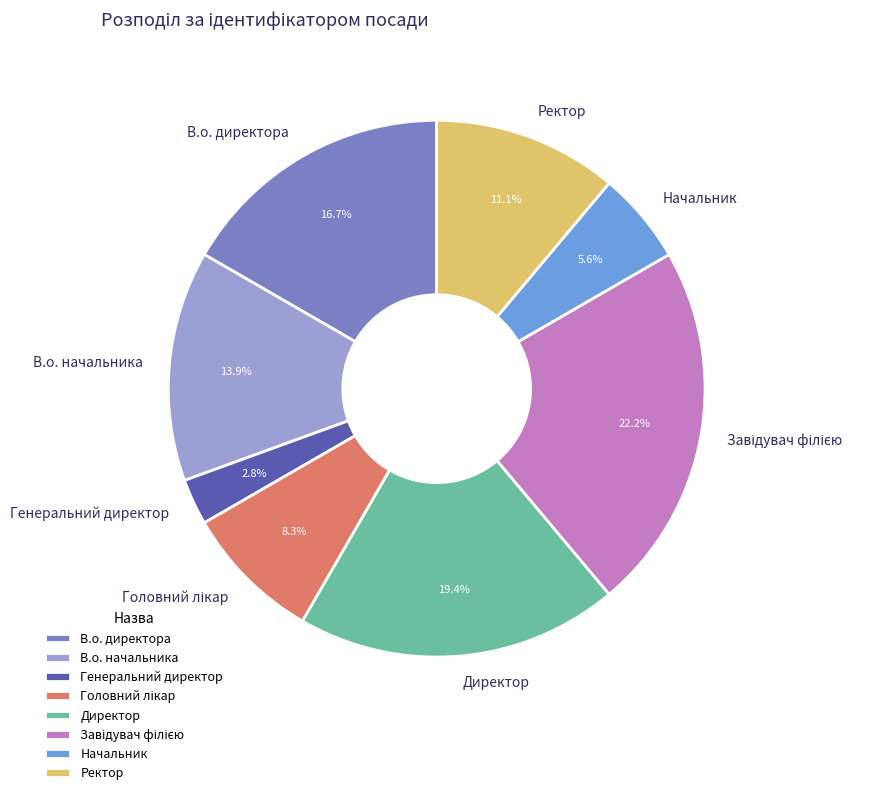

How many slices are in this pie chart?

8